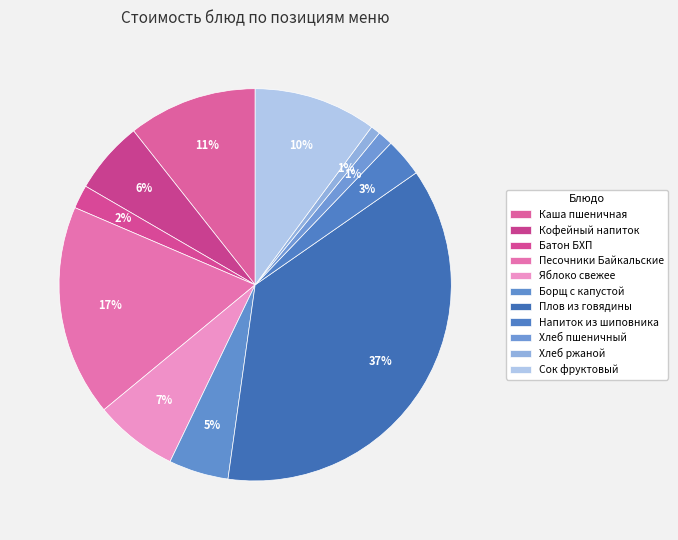

How many slices are in this pie chart?

11